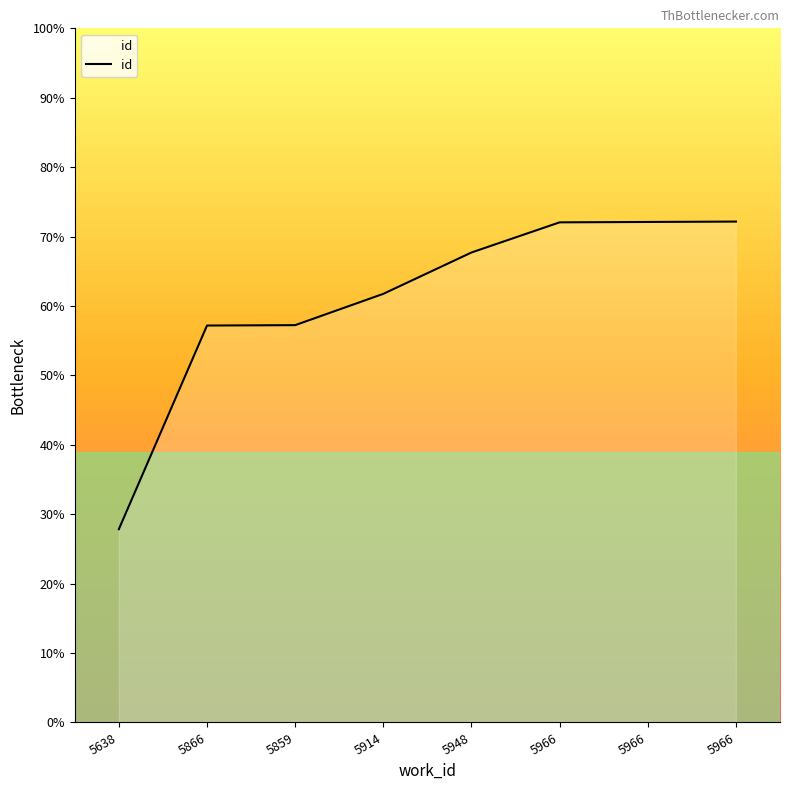

Is it true that the value at 5966 is 15867?

True